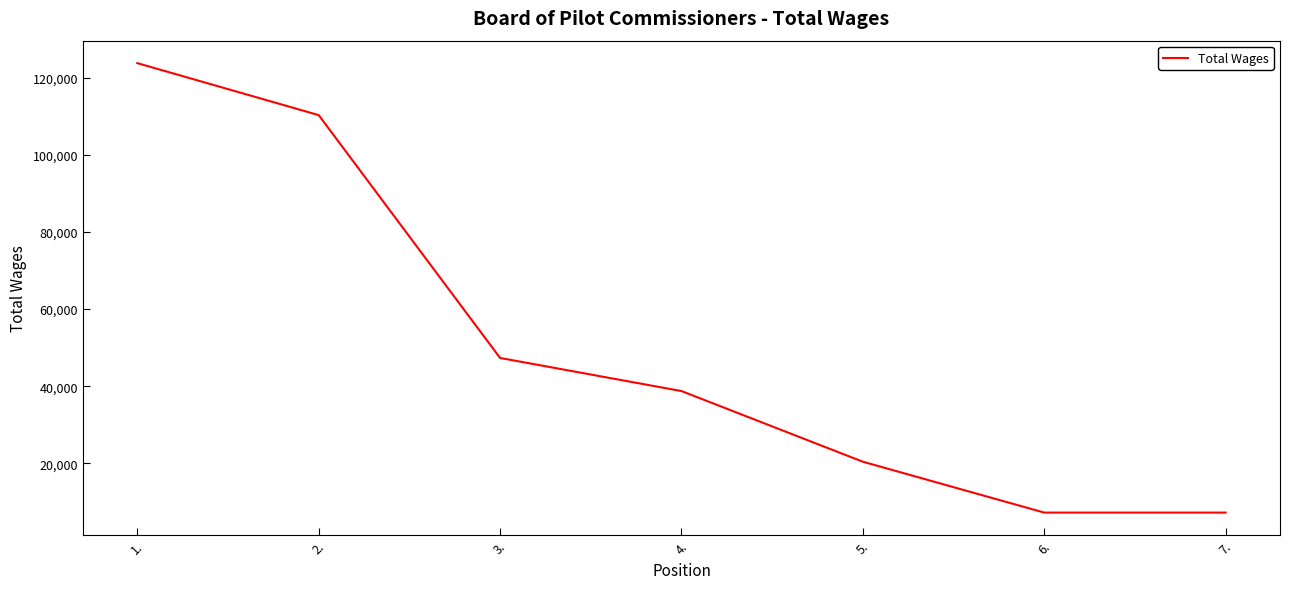

Reading left to right, list all the values displayed in this chart.

1.=123841.0	2.=110351.7	3.=47326.9	4.=38738.2	5.=20400.0	6.=7200.0	7.=7200.0